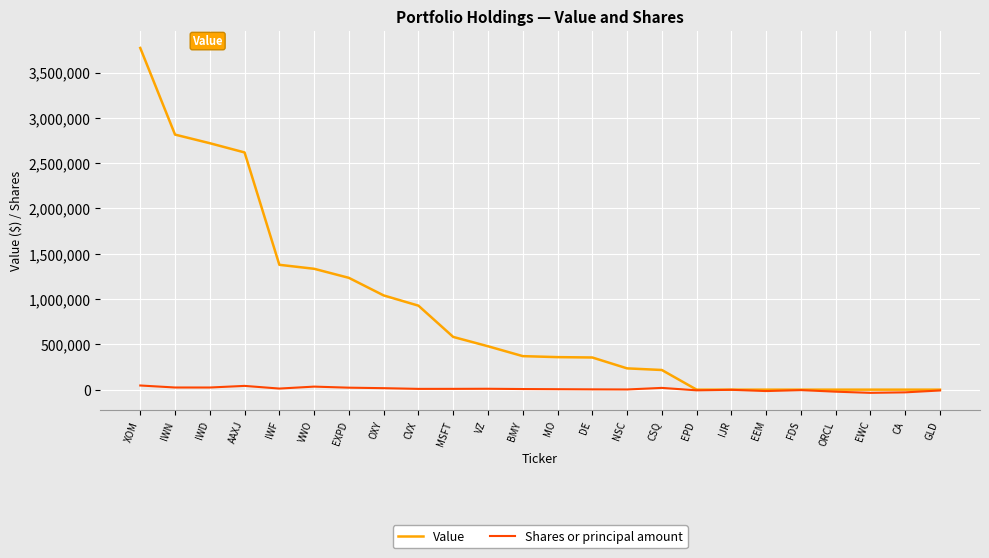

Which series has the widest spread of values?

Value